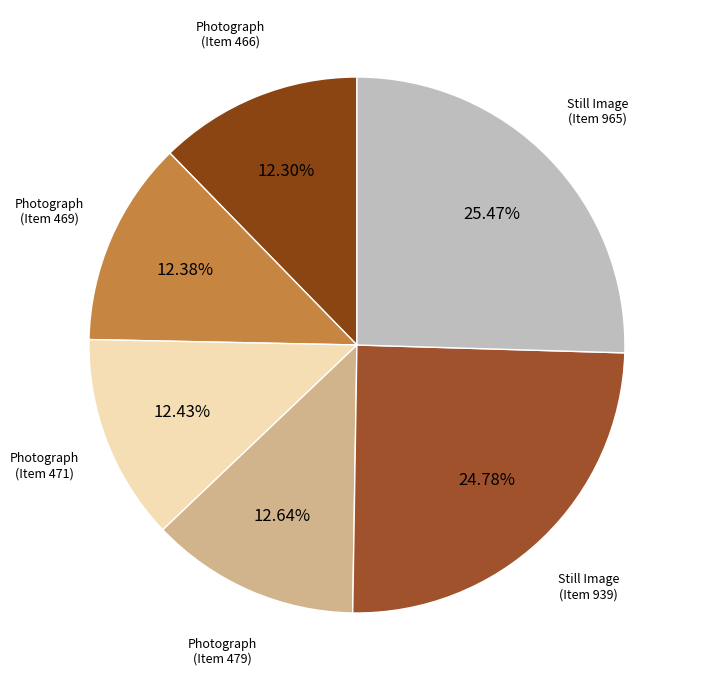

Is Still Image (Item 939) the majority of the pie?

No